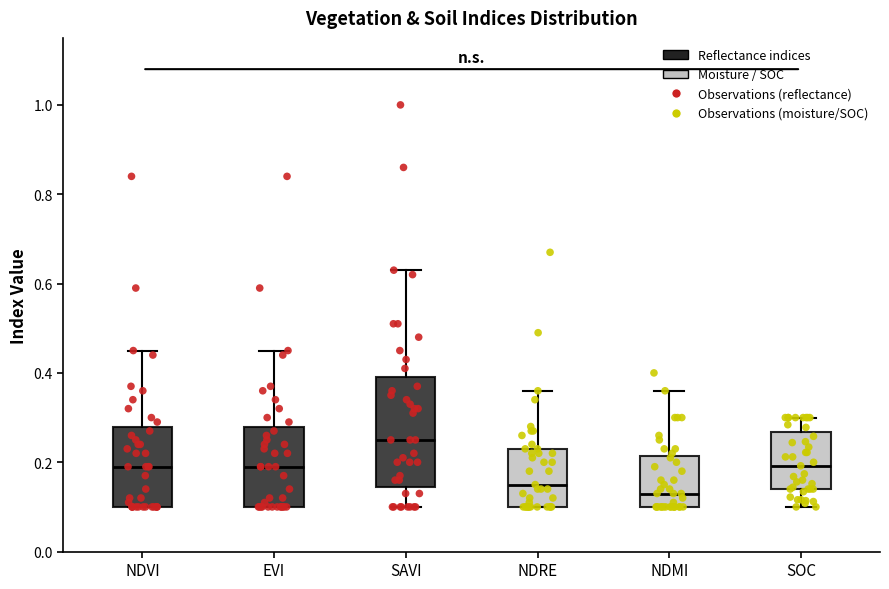

Reading left to right, transcribe this box plot: for each box, give where its median line is, the range the box spans, and where its two whiskers end, as read against the y-axis. The values are not printed on the chart, so give them approximately, as read against the axis.

NDVI: median 0.20, box 0.10 to 0.28, whiskers 0.10 to 0.46
EVI: median 0.20, box 0.10 to 0.28, whiskers 0.10 to 0.46
SAVI: median 0.26, box 0.14 to 0.40, whiskers 0.10 to 0.64
NDRE: median 0.16, box 0.10 to 0.24, whiskers 0.10 to 0.36
NDMI: median 0.14, box 0.10 to 0.22, whiskers 0.10 to 0.36
SOC: median 0.20, box 0.14 to 0.26, whiskers 0.10 to 0.30